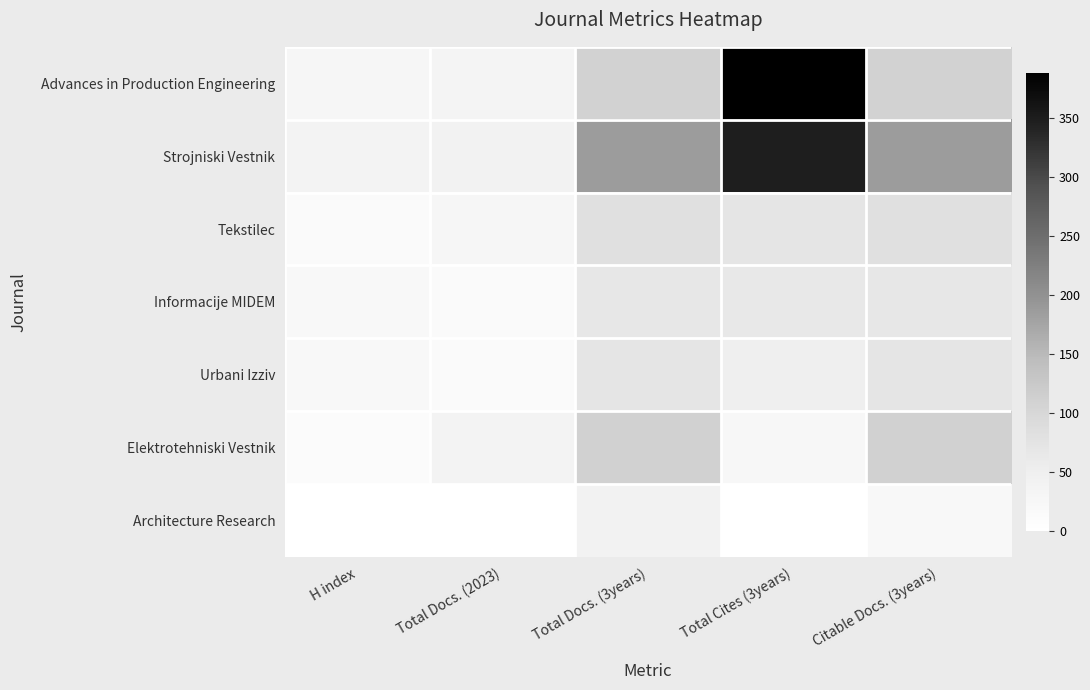

Between Total Cites (3years) and Citable Docs. (3years), which series saw the biggest shift?

Advances in Production Engineering